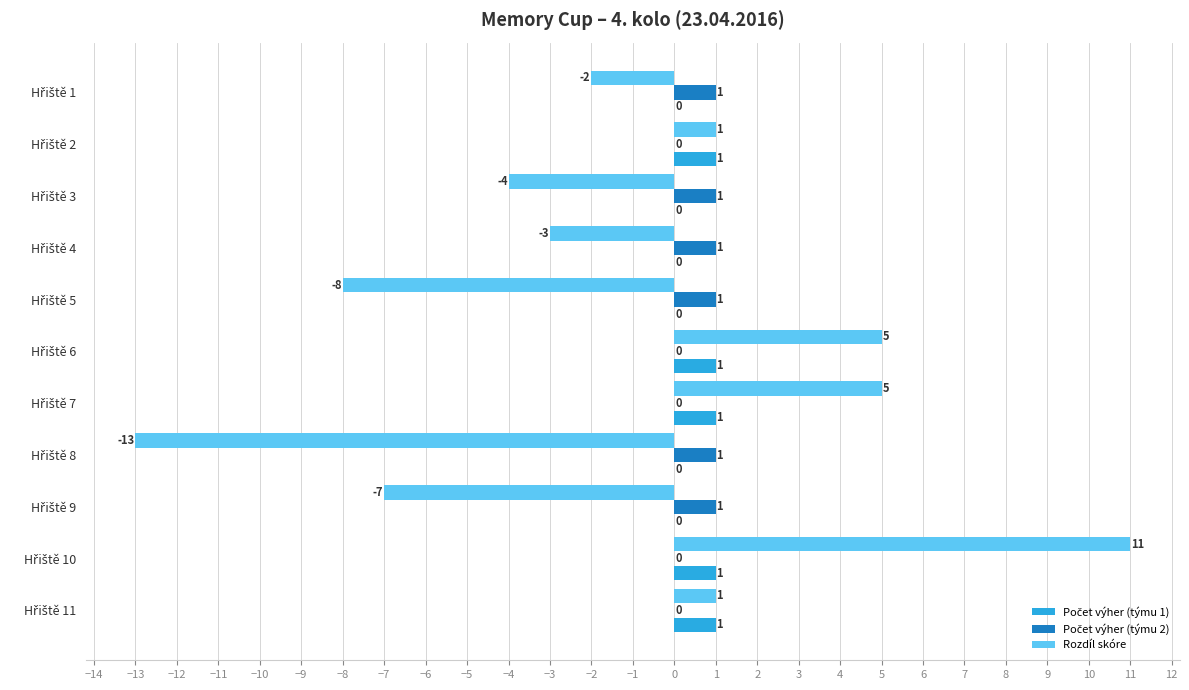

What is the greatest value displayed?

11